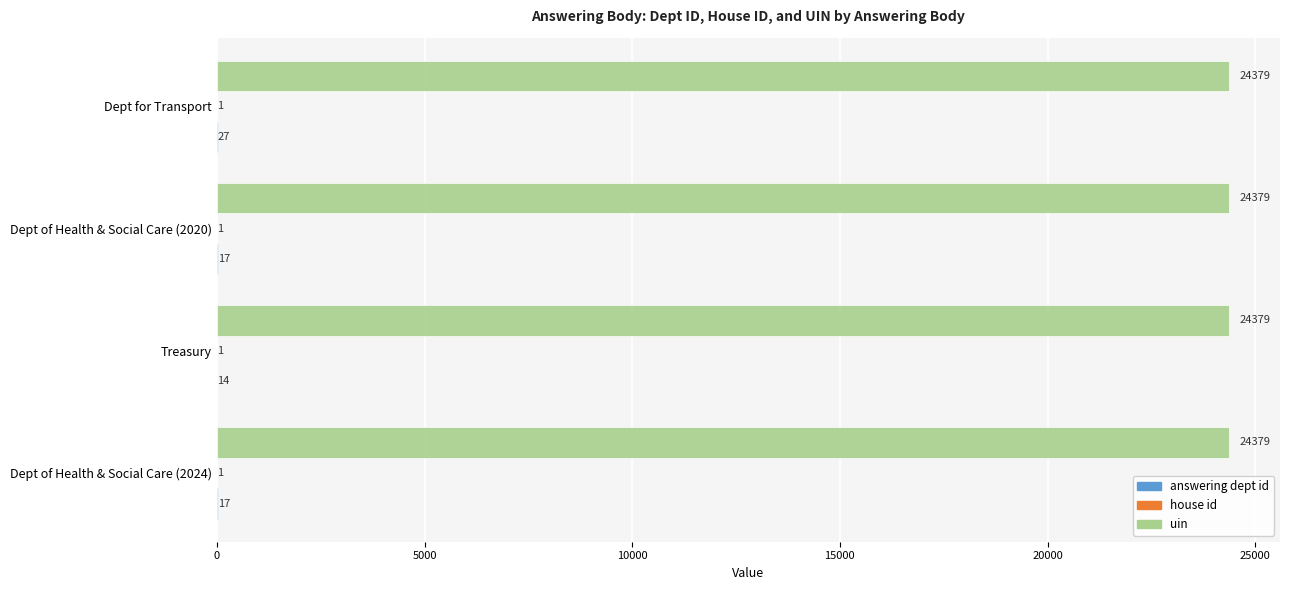

What is the total value across all series at Dept for Transport?

24407